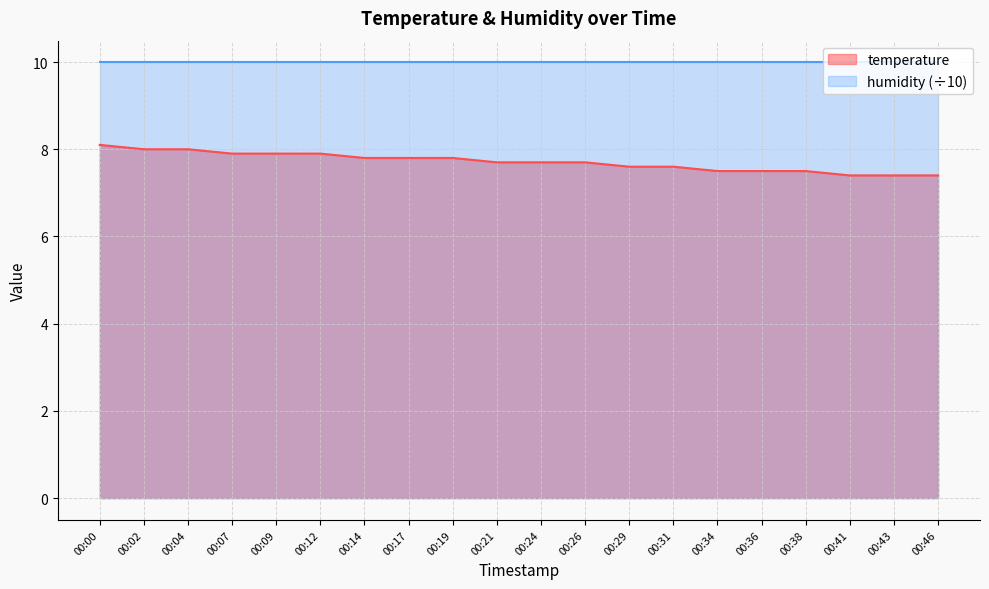

Reading left to right, extract all data points from this chart.

00:00=8.1	00:02=8.0	00:04=8.0	00:07=7.9	00:09=7.9	00:12=7.9	00:14=7.8	00:17=7.8	00:19=7.8	00:21=7.7	00:24=7.7	00:26=7.7	00:29=7.6	00:31=7.6	00:34=7.5	00:36=7.5	00:38=7.5	00:41=7.4	00:43=7.4	00:46=7.4